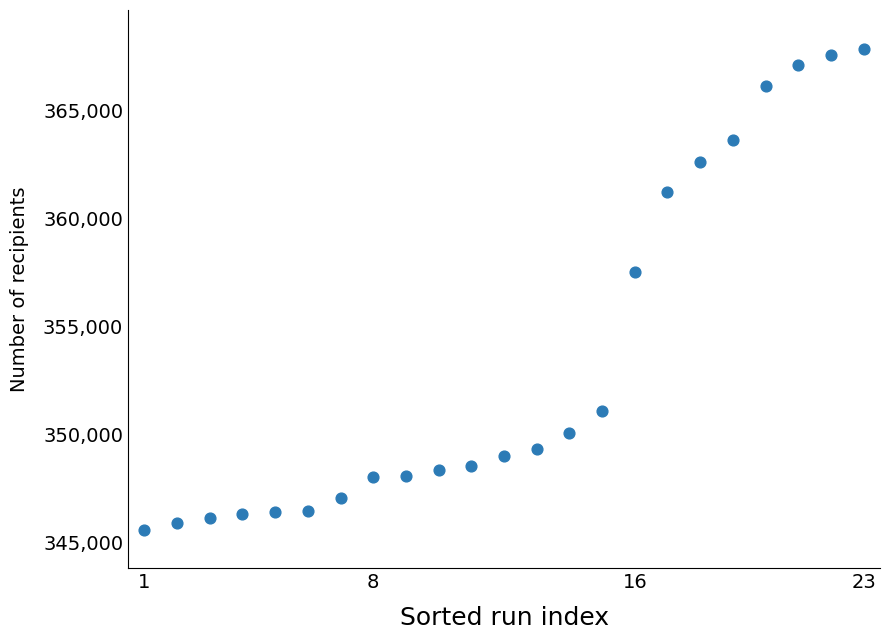

What Y value in the scatter plot is closest to 356734?

357537